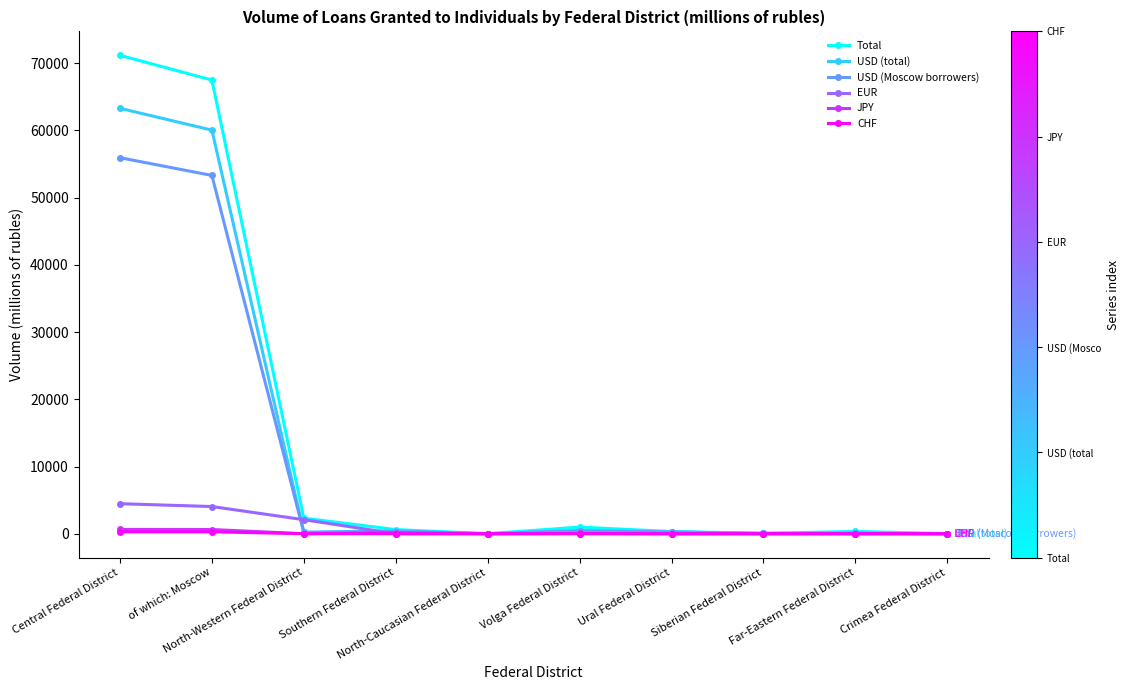

In USD (total), how many points are higher than both neighbors (excluding endpoints)?

3